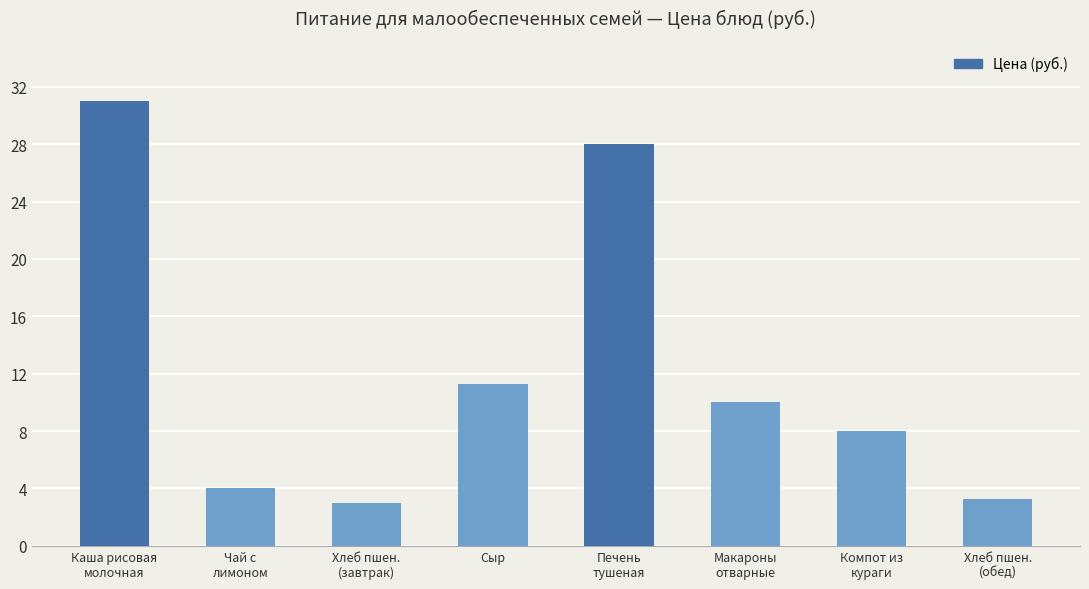

What is the label of the 6th bar from the left?

Макароны
отварные